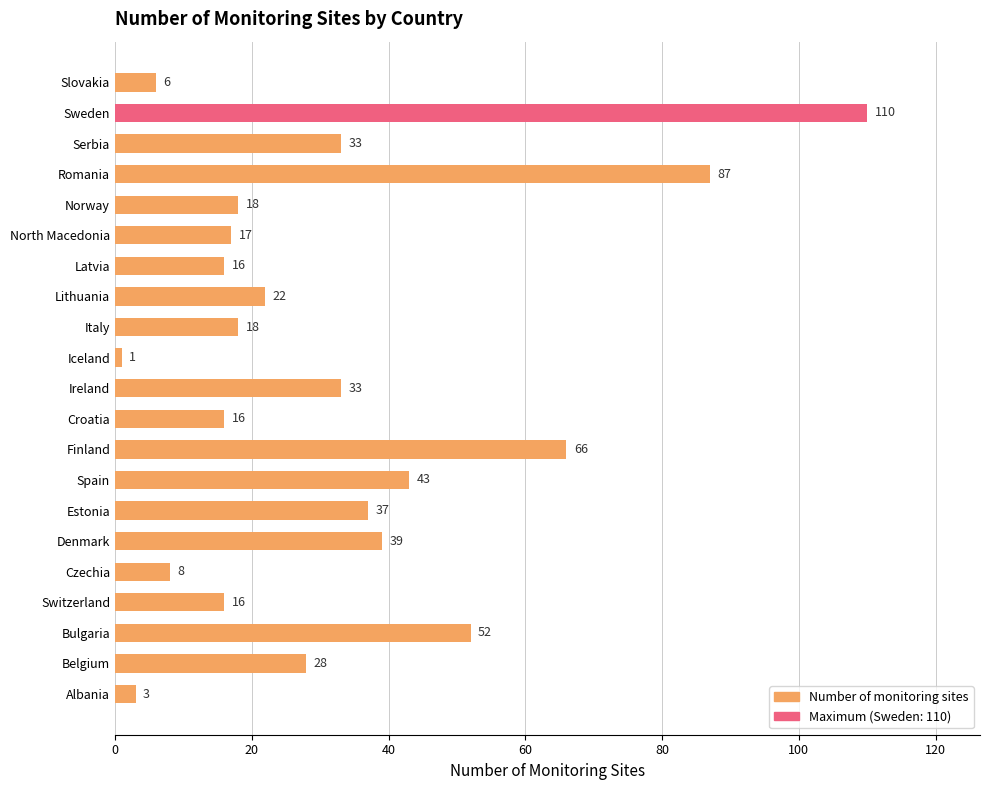

Which has a higher value, Denmark or Ireland?

Denmark